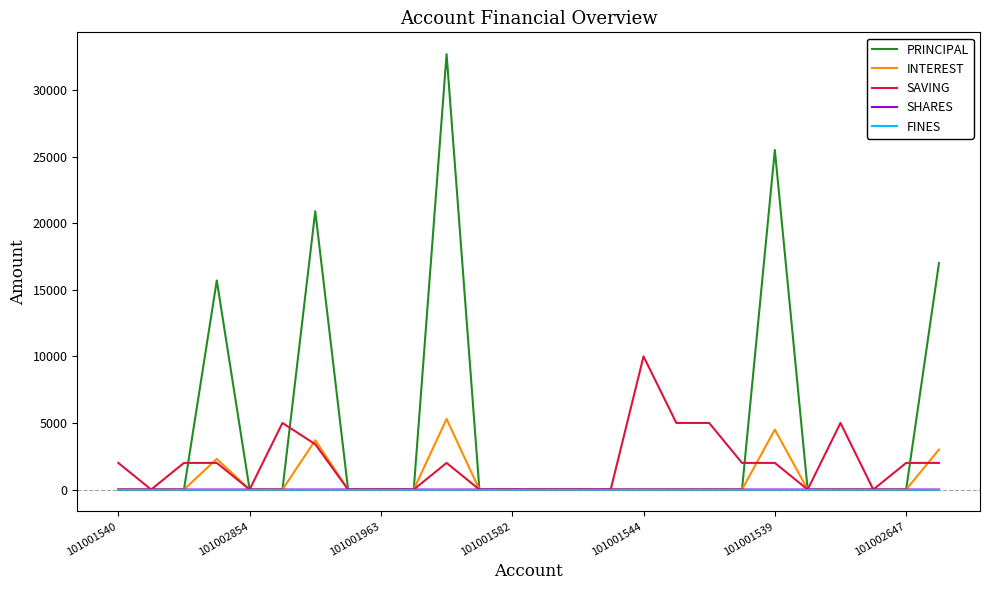

Which series has the largest total across all categories?

PRINCIPAL